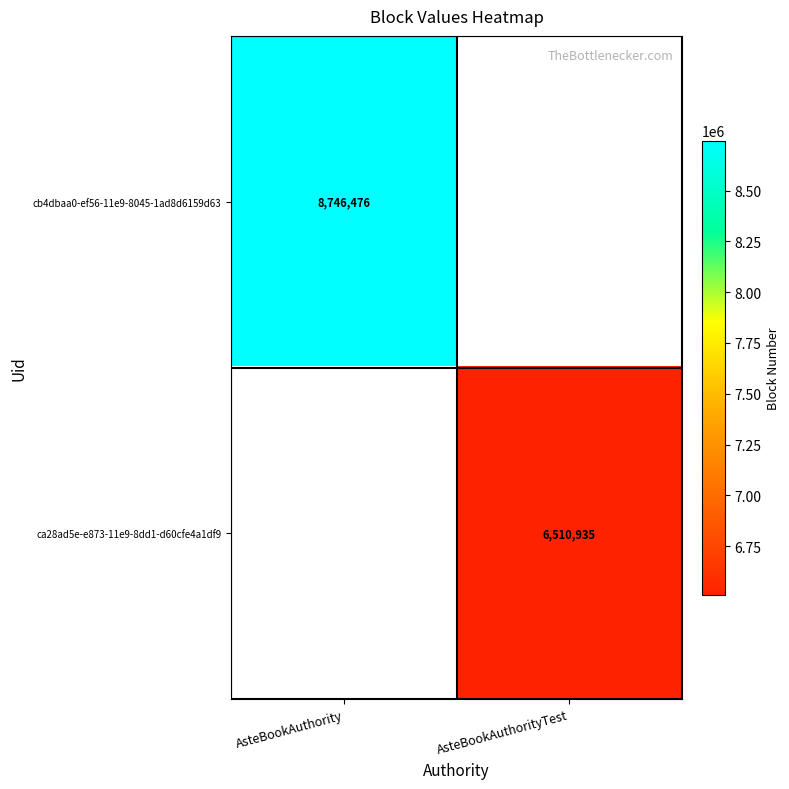

Is it true that cb4dbaa0-ef56-11e9-8045-1ad8d6159d63 equals 2206891 at AsteBookAuthority?

False